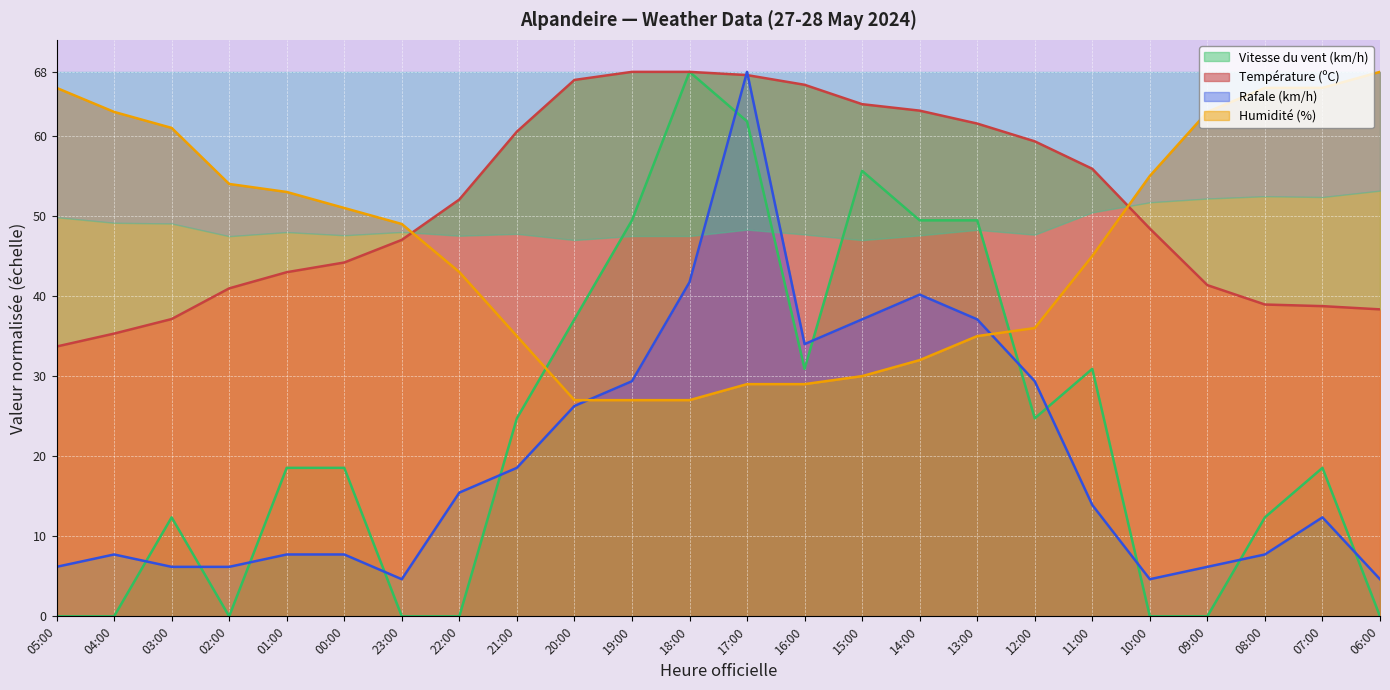

List the series in order of their peak value, highest first.

Température (ºC), Humidité (%), Vitesse du vent (km/h), Rafale (km/h)